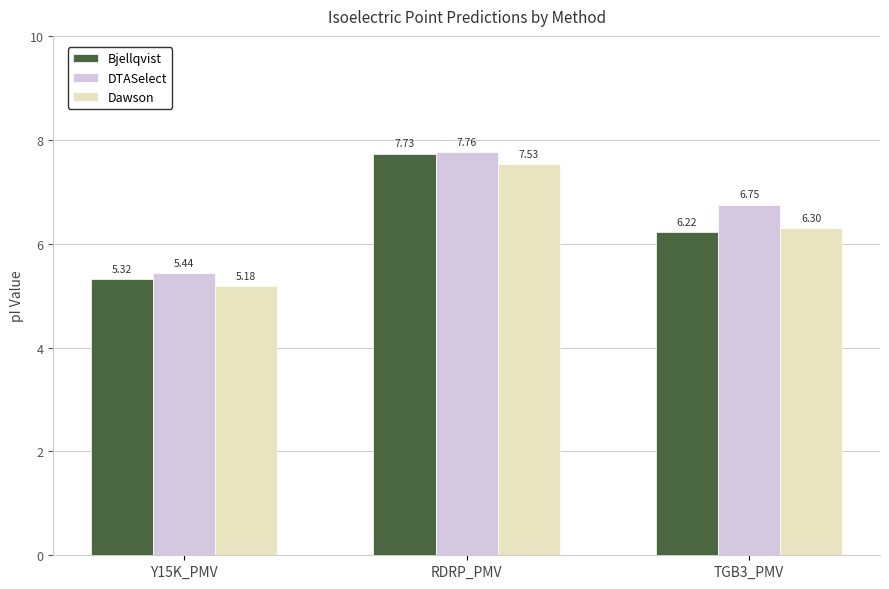

What is the label of the 2nd bar from the left?

RDRP_PMV